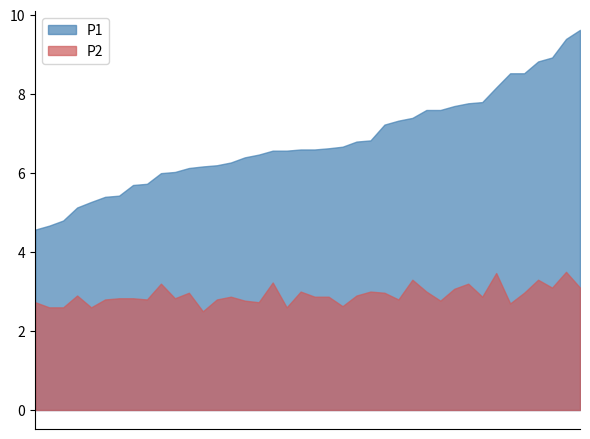

Which series has the largest total across all categories?

P1